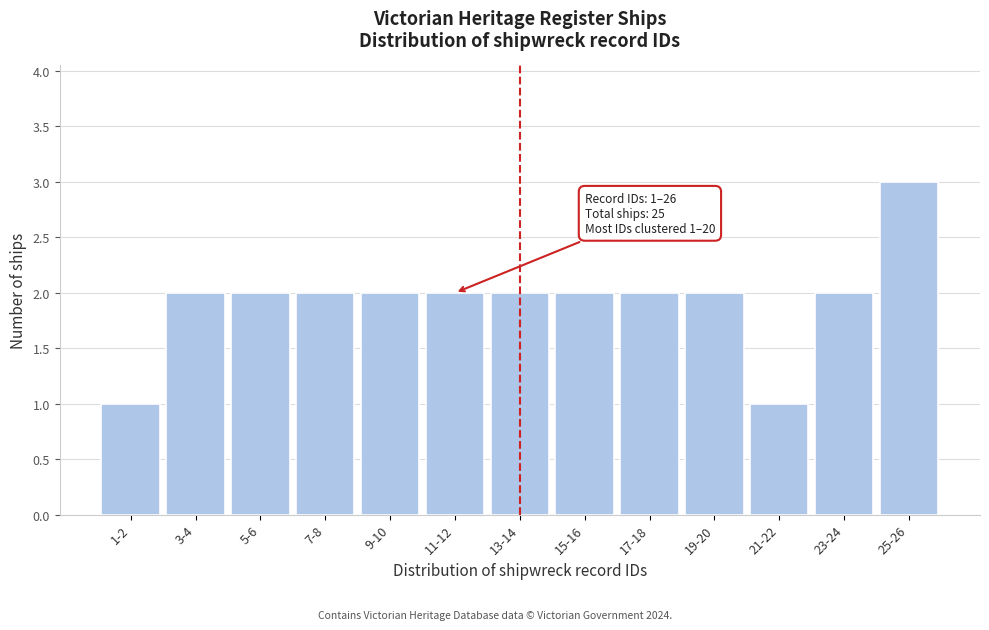

Reading left to right, transcribe all the data shown in this chart.

1-2=1	3-4=2	5-6=2	7-8=2	9-10=2	11-12=2	13-14=2	15-16=2	17-18=2	19-20=2	21-22=1	23-24=2	25-26=3